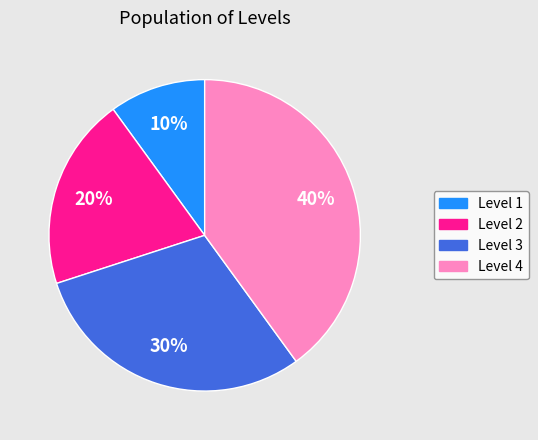

Does any single category account for the majority?

No